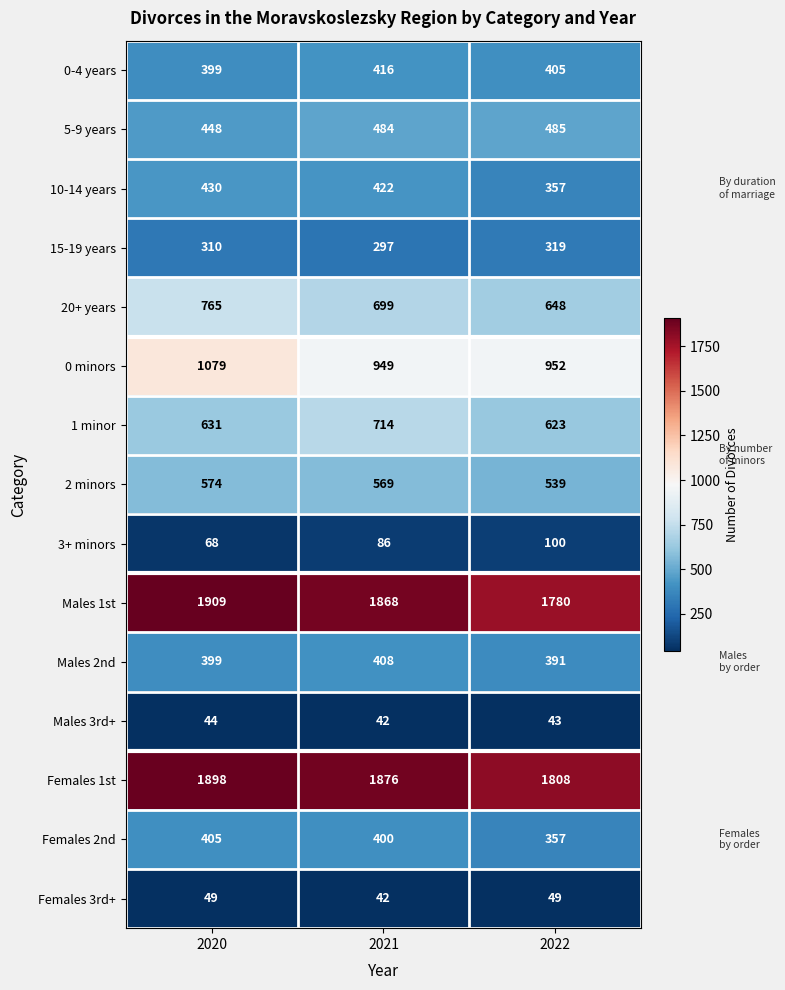

What is the total value across all series at 2021?

9272